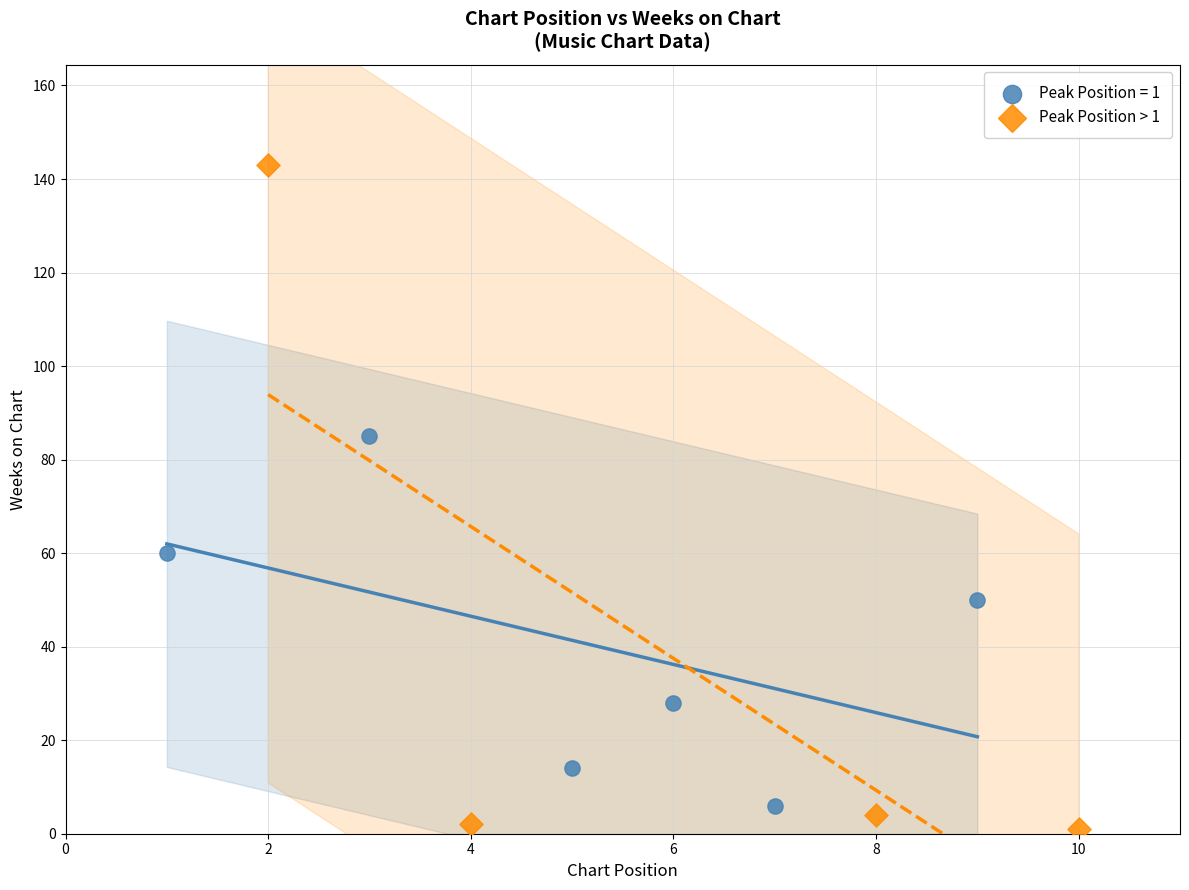

Which series has the widest spread of Y values?

Peak Position > 1